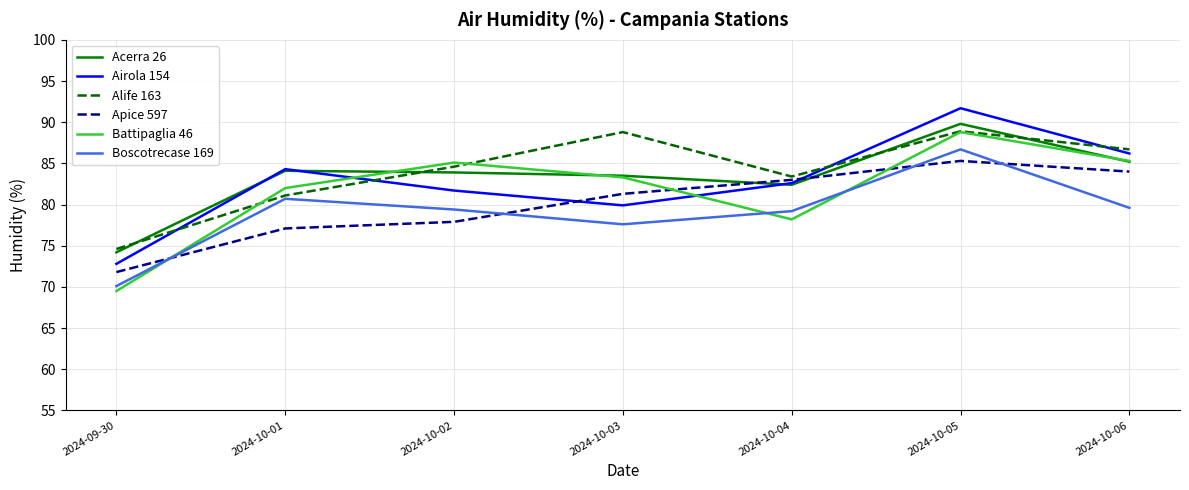

At which category is the sum across all series the highest?

2024-10-05